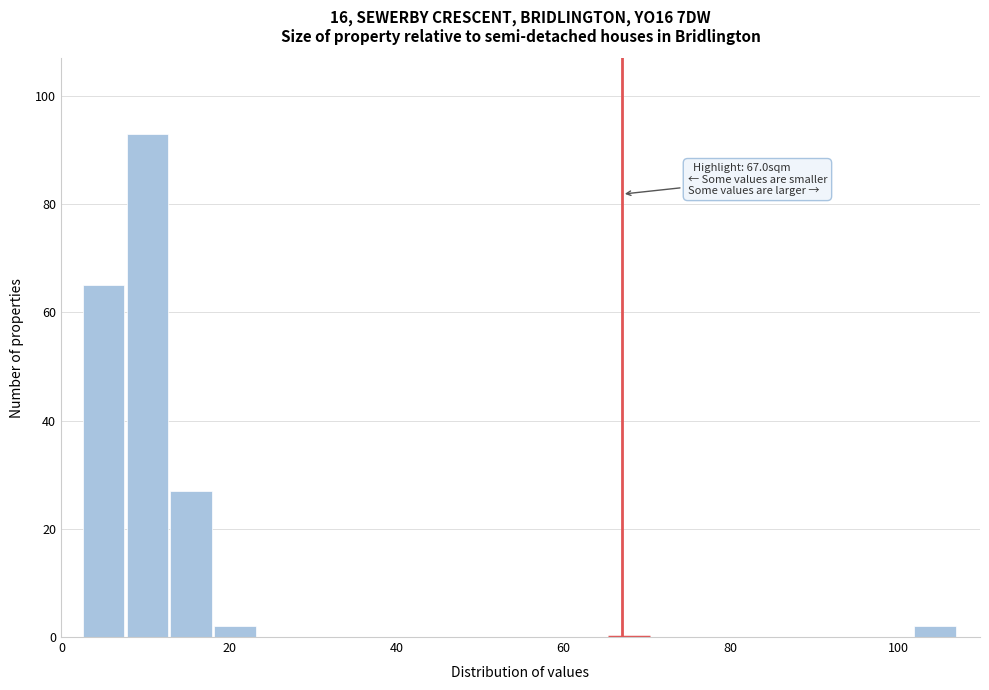

Read against the x-axis, roughly where is the centre of the tallest bar?

10